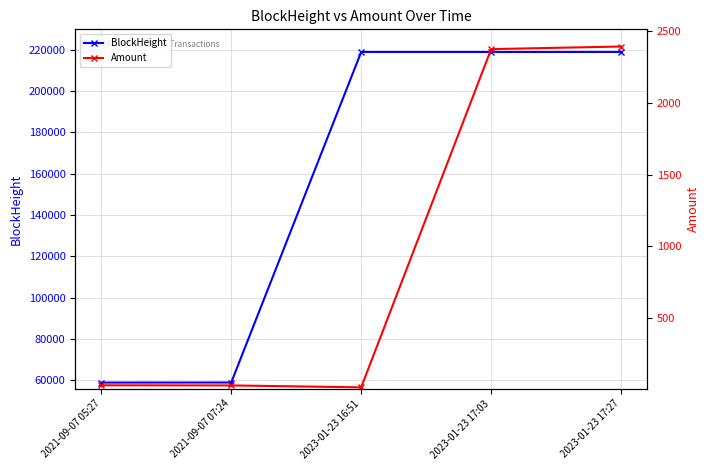

What is the spread (max minus min) of values at 2023-01-23 17:27?

216423.6